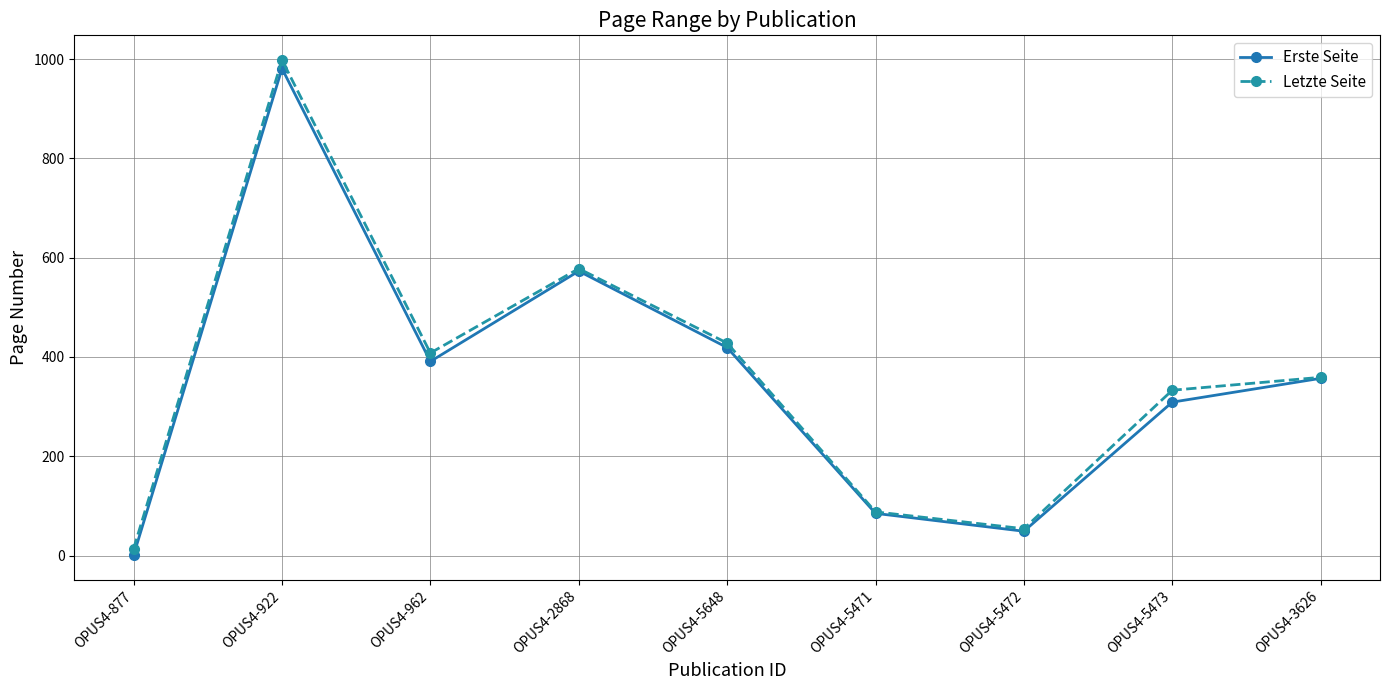

Rank the series at OPUS4-5648 from lowest to highest value.

Erste Seite, Letzte Seite